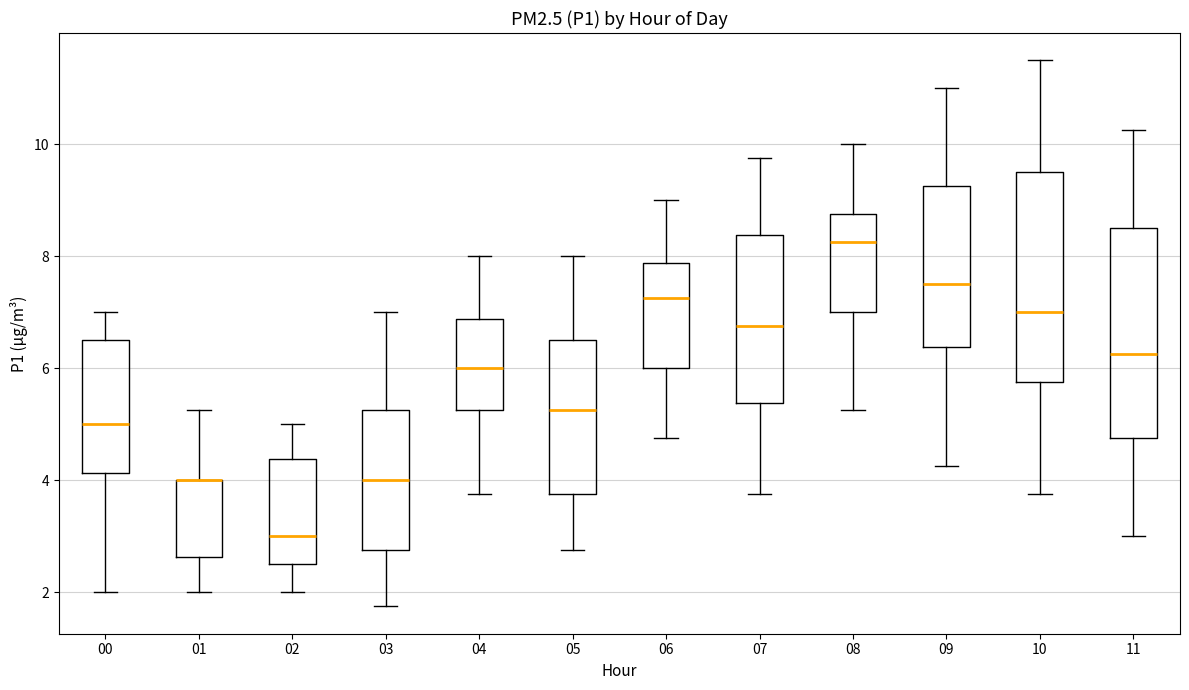

Reading left to right, read every box against the y-axis: the position of its median line, the range the box covers, and the ends of its whiskers. The values are not printed on the chart, so give them approximately, as read against the axis.

00: median 5.0, box 4.2 to 6.6, whiskers 2.0 to 7.0
01: median 4.0 (drawn on the box's upper edge), box 2.6 to 4.0, whiskers 2.0 to 5.2
02: median 3.0, box 2.6 to 4.4, whiskers 2.0 to 5.0
03: median 4.0, box 2.8 to 5.2, whiskers 1.8 to 7.0
04: median 6.0, box 5.2 to 6.8, whiskers 3.8 to 8.0
05: median 5.2, box 3.8 to 6.6, whiskers 2.8 to 8.0
06: median 7.2, box 6.0 to 7.8, whiskers 4.8 to 9.0
07: median 6.8, box 5.4 to 8.4, whiskers 3.8 to 9.8
08: median 8.2, box 7.0 to 8.8, whiskers 5.2 to 10.0
09: median 7.6, box 6.4 to 9.2, whiskers 4.2 to 11.0
10: median 7.0, box 5.8 to 9.6, whiskers 3.8 to 11.6
11: median 6.2, box 4.8 to 8.6, whiskers 3.0 to 10.2